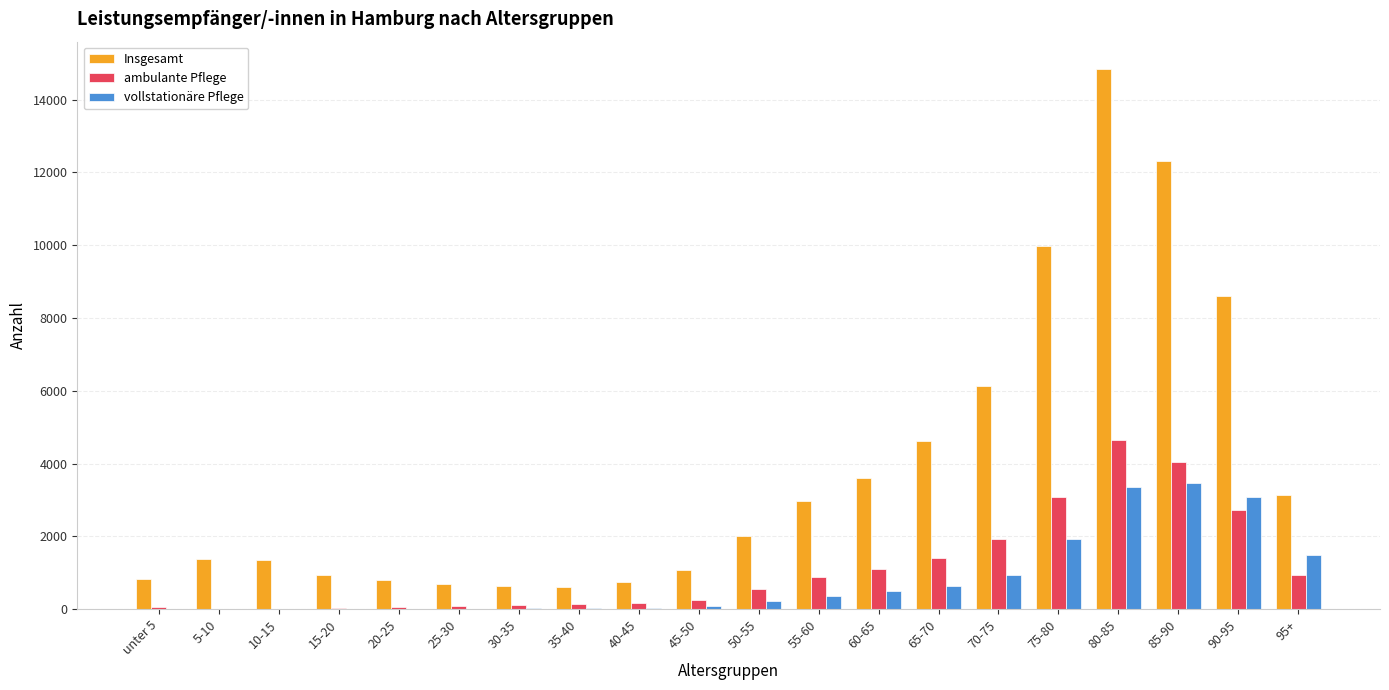

What is the sum of all vollstationäre Pflege values?

16273